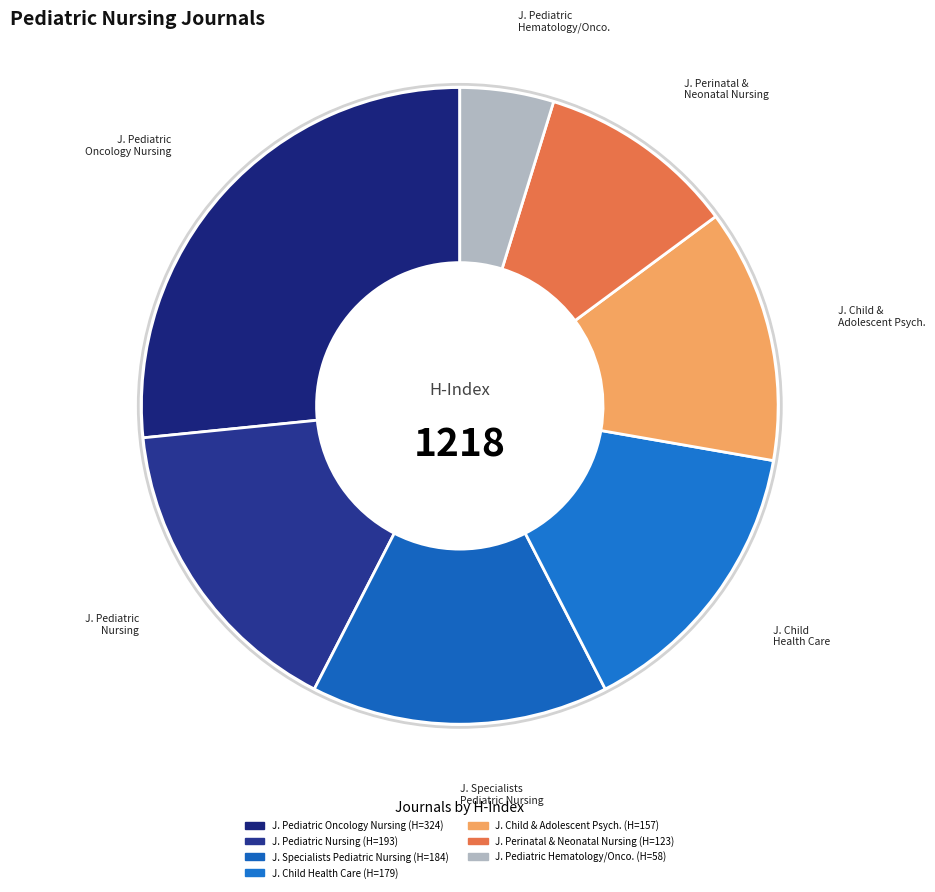

Is there any slice that represents more than half of the pie?

No